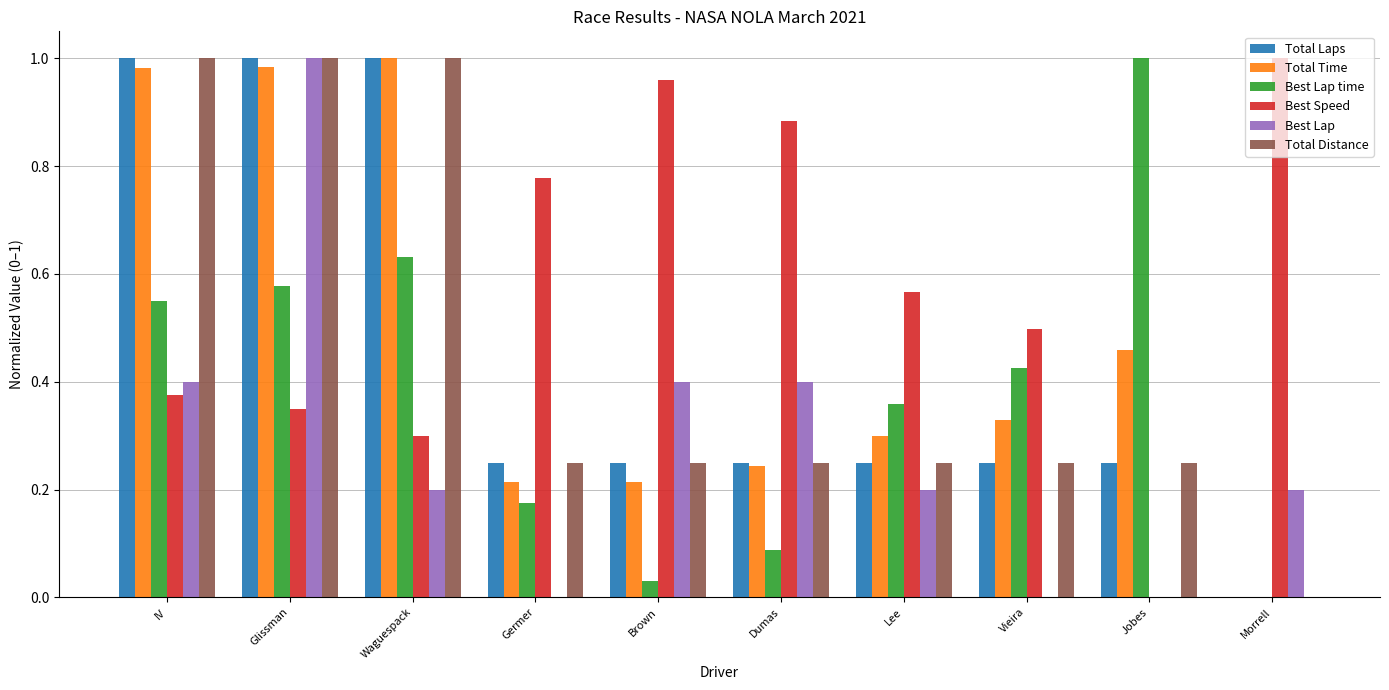

Which series changed the most between Glissman and Vieira?

Best Lap